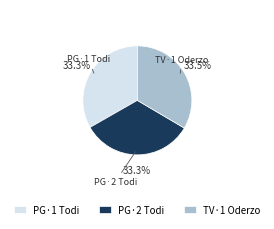

True or false: PG·2 Todi accounts for 22% of the total.

False